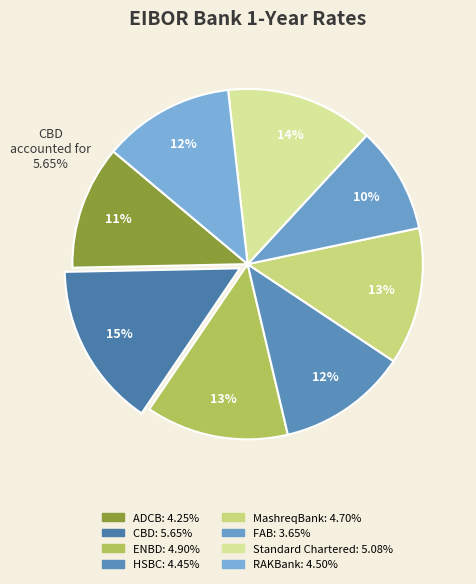

Count the number of slices in the pie.

8